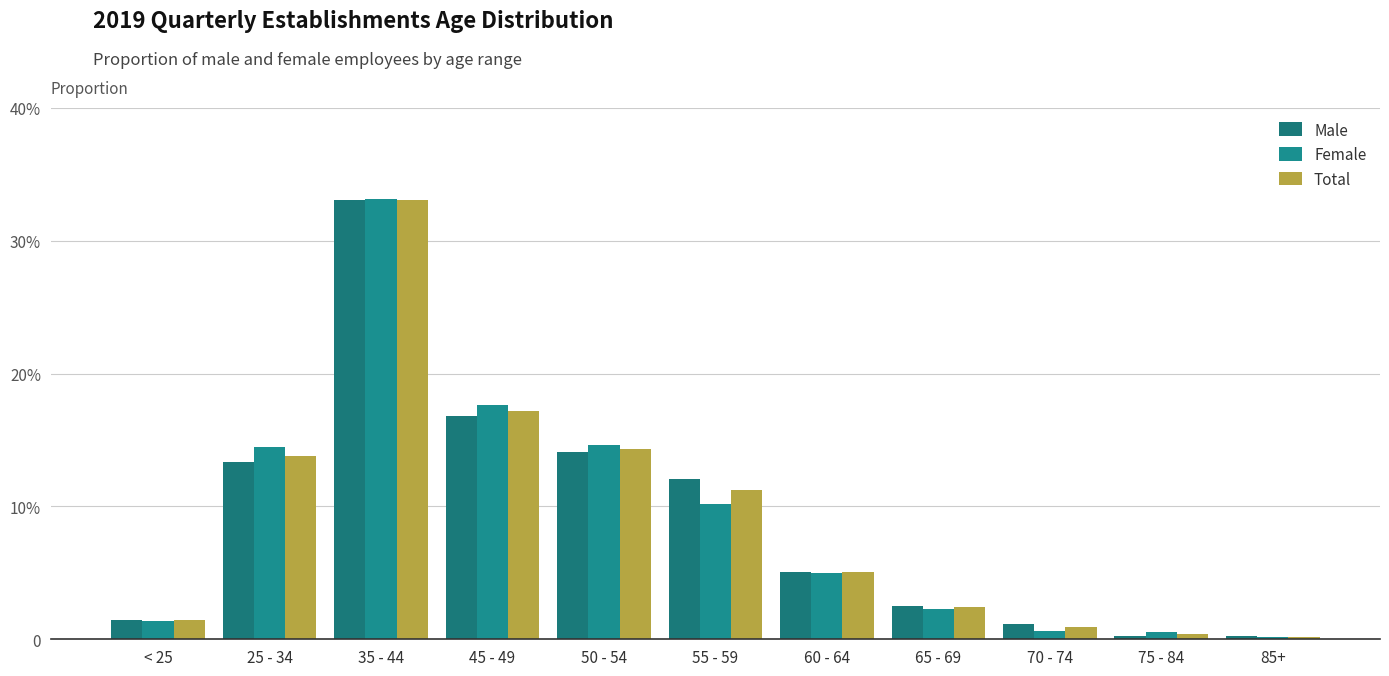

Where is Male nearest to the value 0?

85+